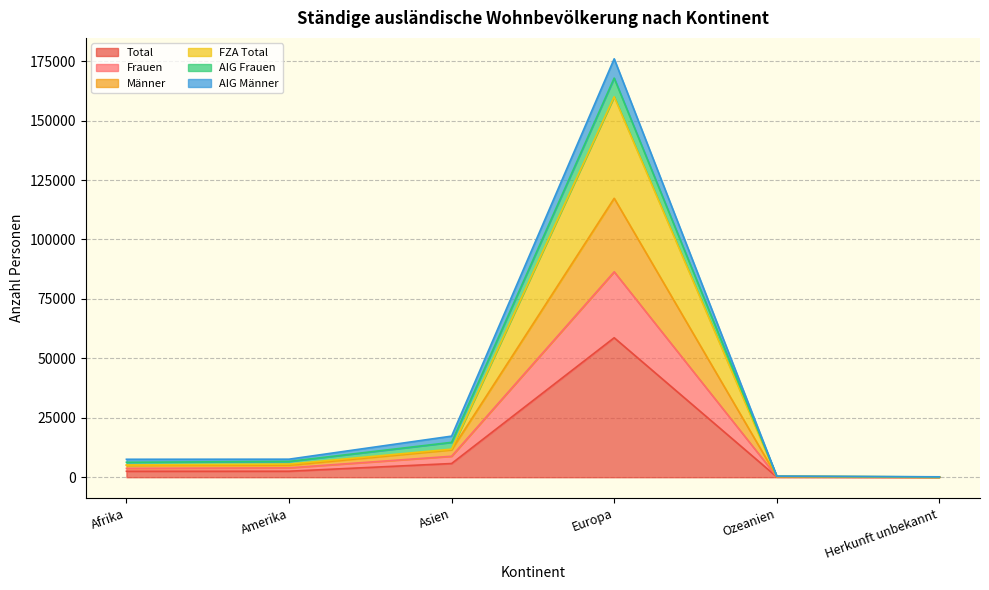

True or false: Total and FZA Total intersect in this chart.

False